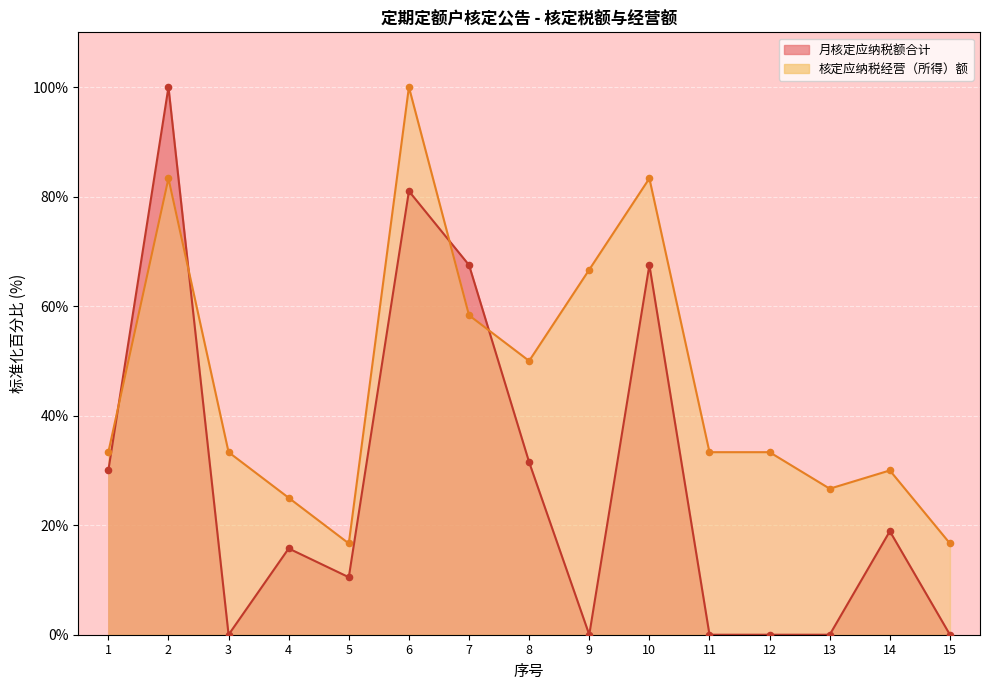

Is the value of 核定应纳税经营（所得）额 at 8 greater than the value of 月核定应纳税额合计 at 1?

Yes